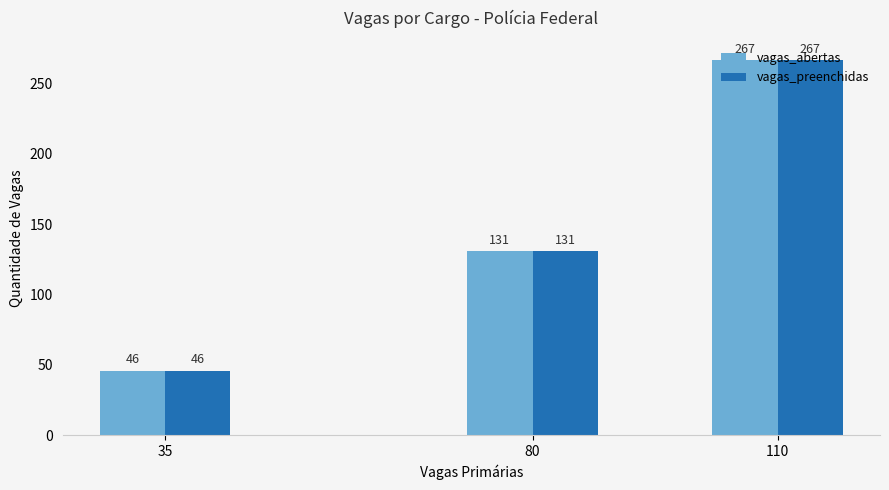

At which label does vagas_abertas reach its peak?

110